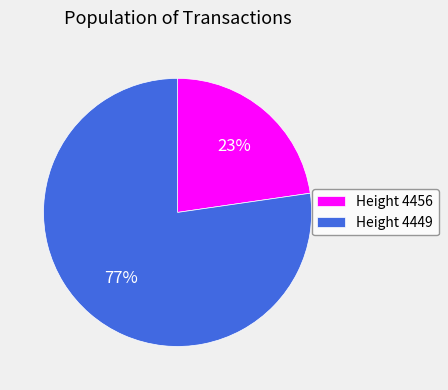

Which slice represents more than half of the pie?

Height 4449